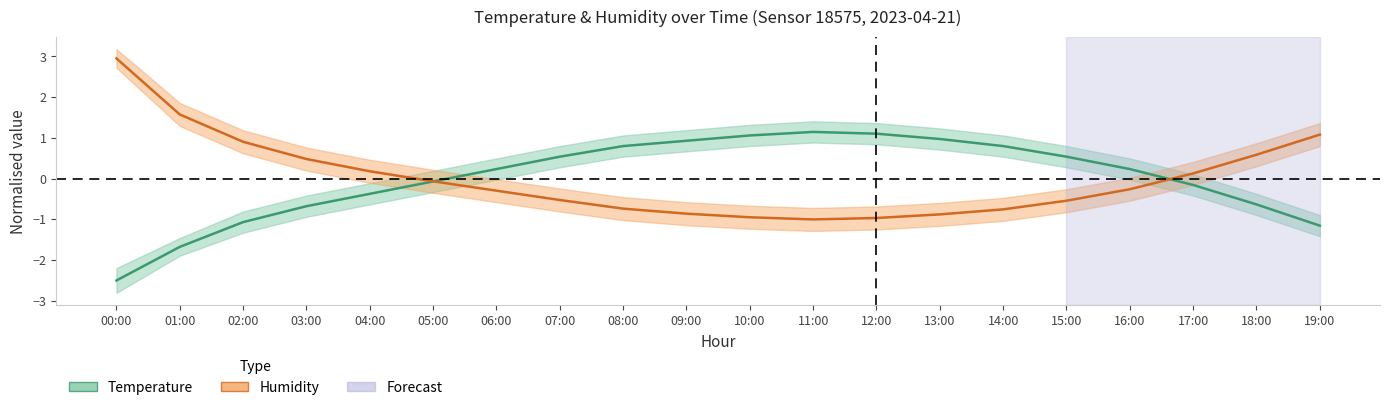

Which series has the largest range (max minus min)?

humidity